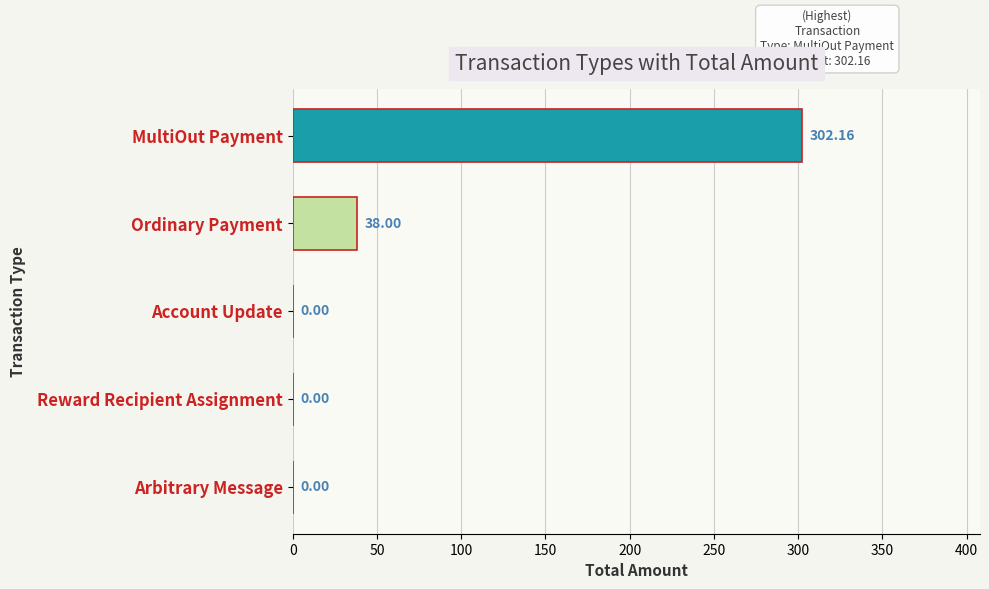

What is the sum of the values at Arbitrary Message and Ordinary Payment?

38.0